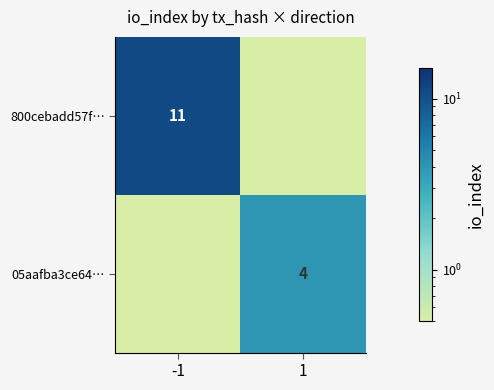

Rank the series at -1 from highest to lowest value.

800cebadd57f…, 05aafba3ce64…